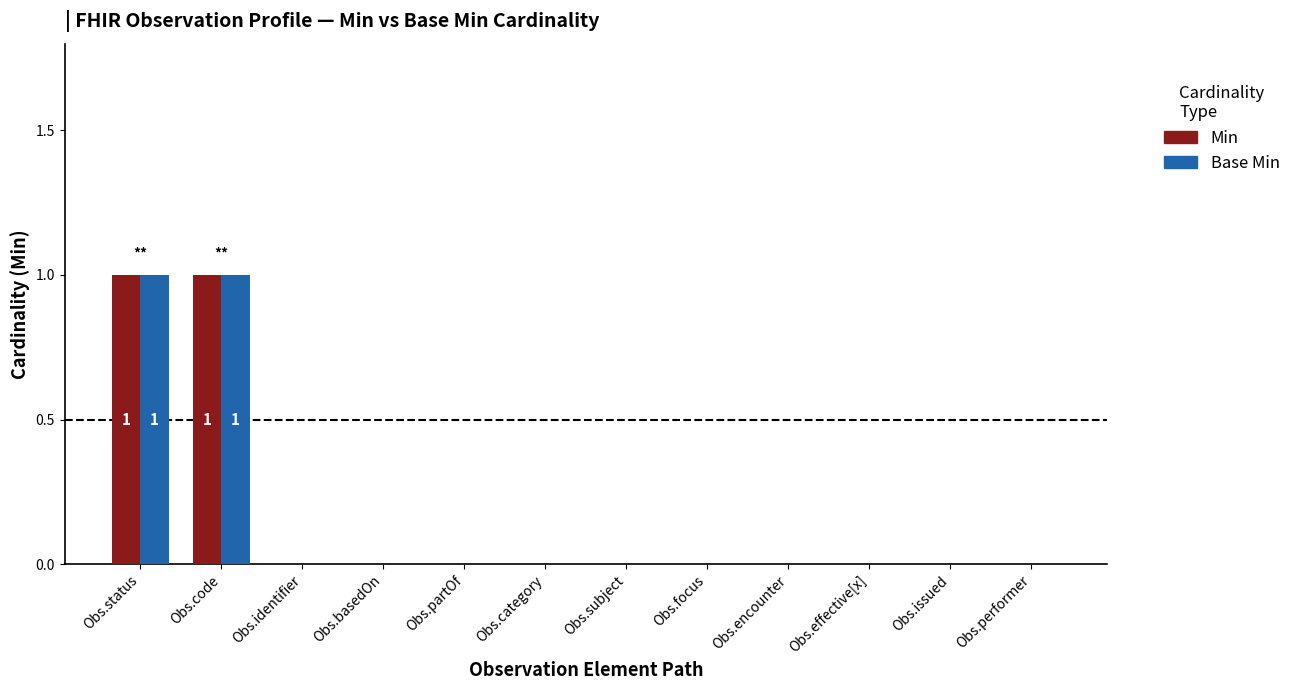

Is it true that Base Min equals 0 at Obs.identifier?

True